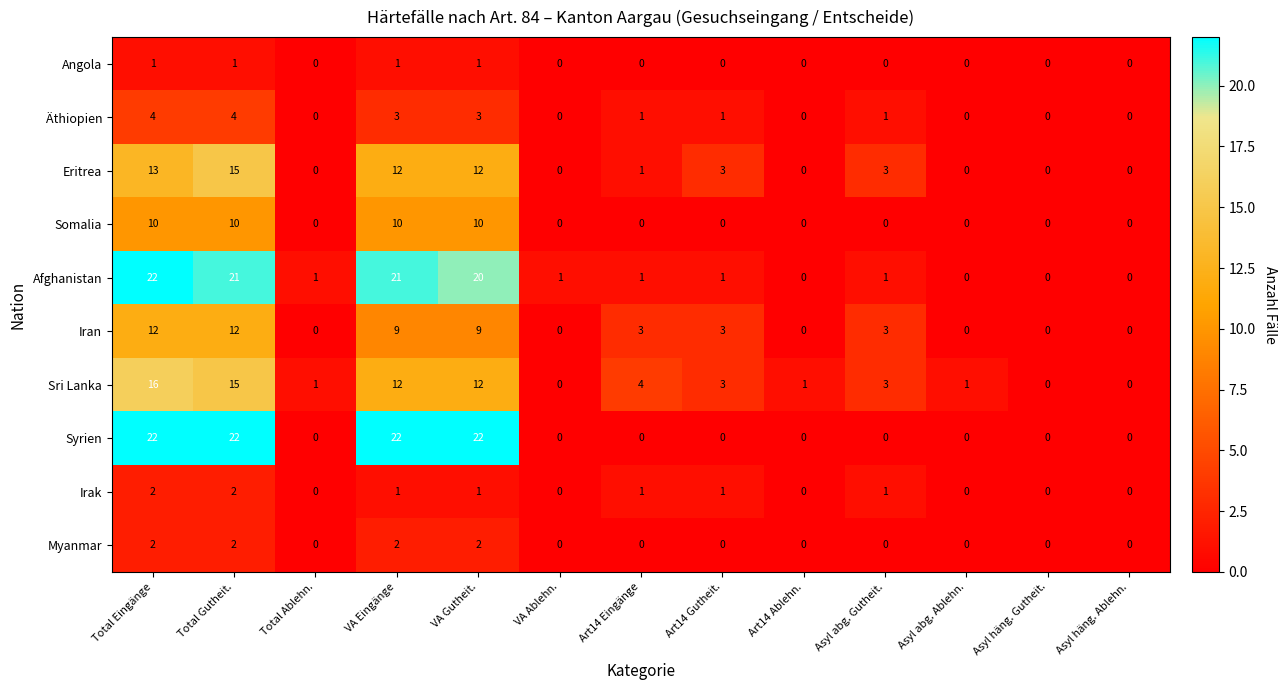

Where does the Iran series first go above 3?

Total Eingänge